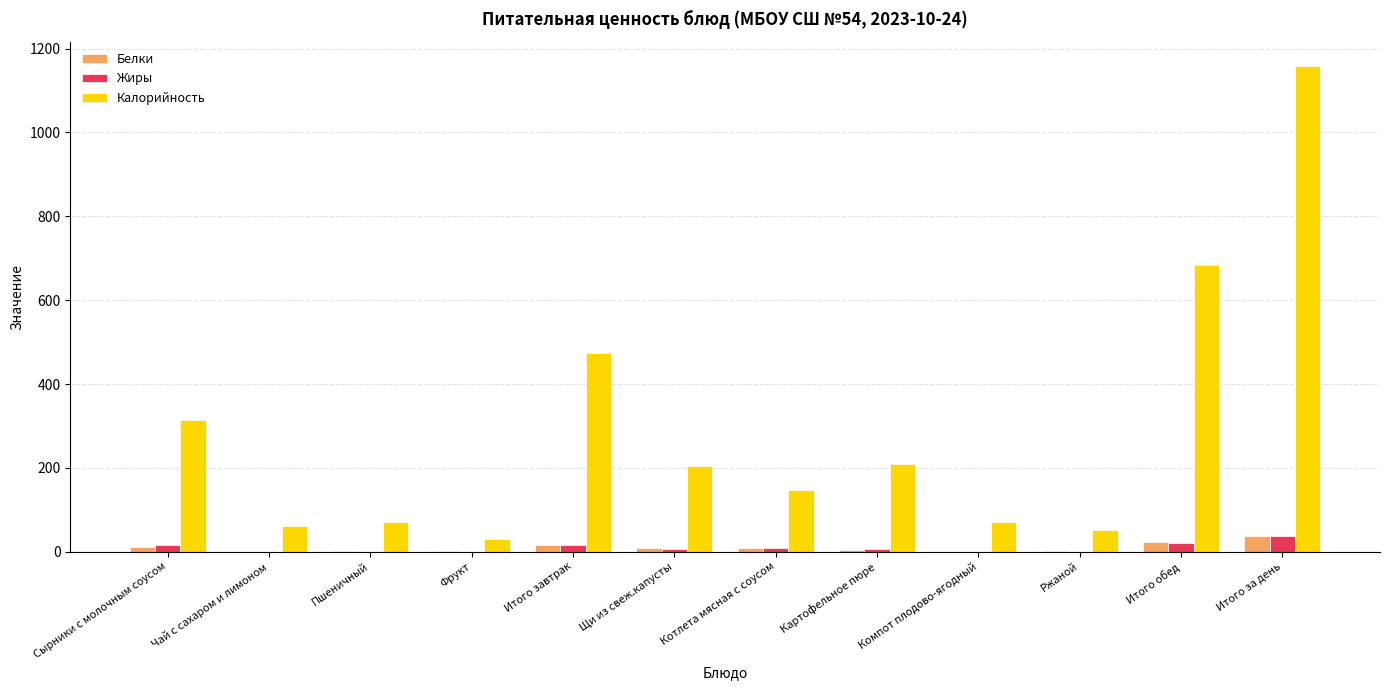

Does the chart contain stacked bars?

No